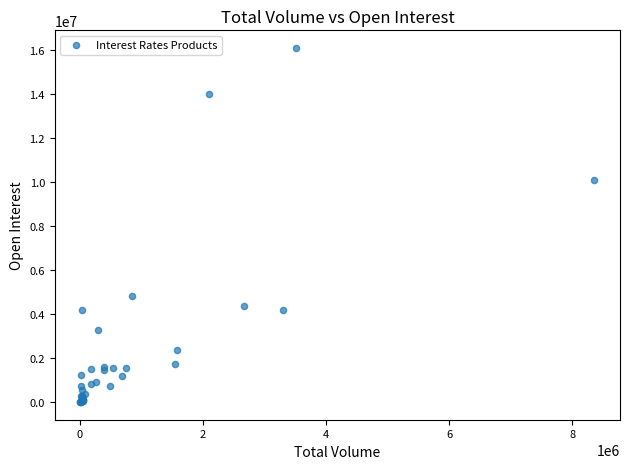

What Y value in the scatter plot is closest to 8043372?

10110353